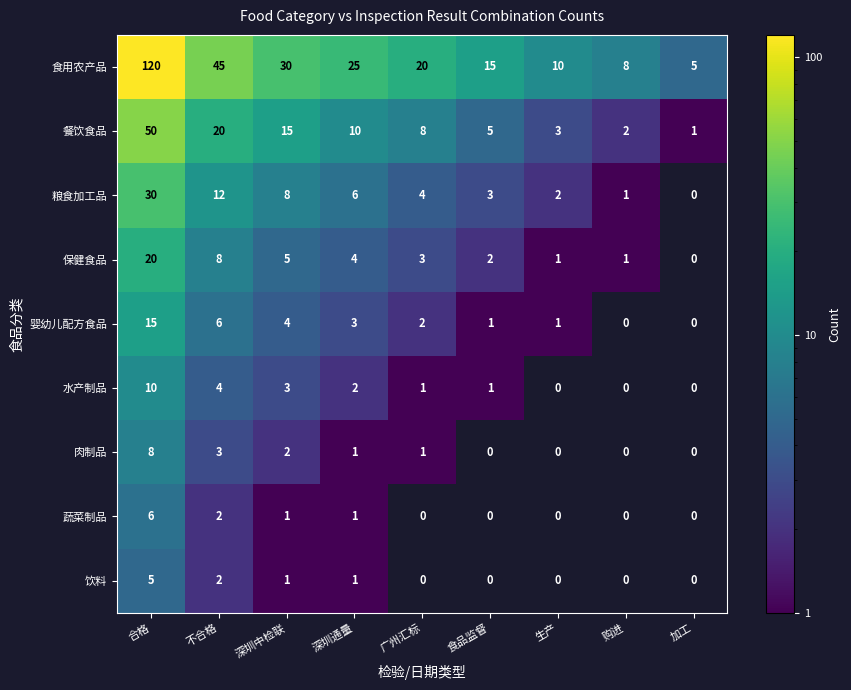

At which category is the sum across all series the highest?

合格